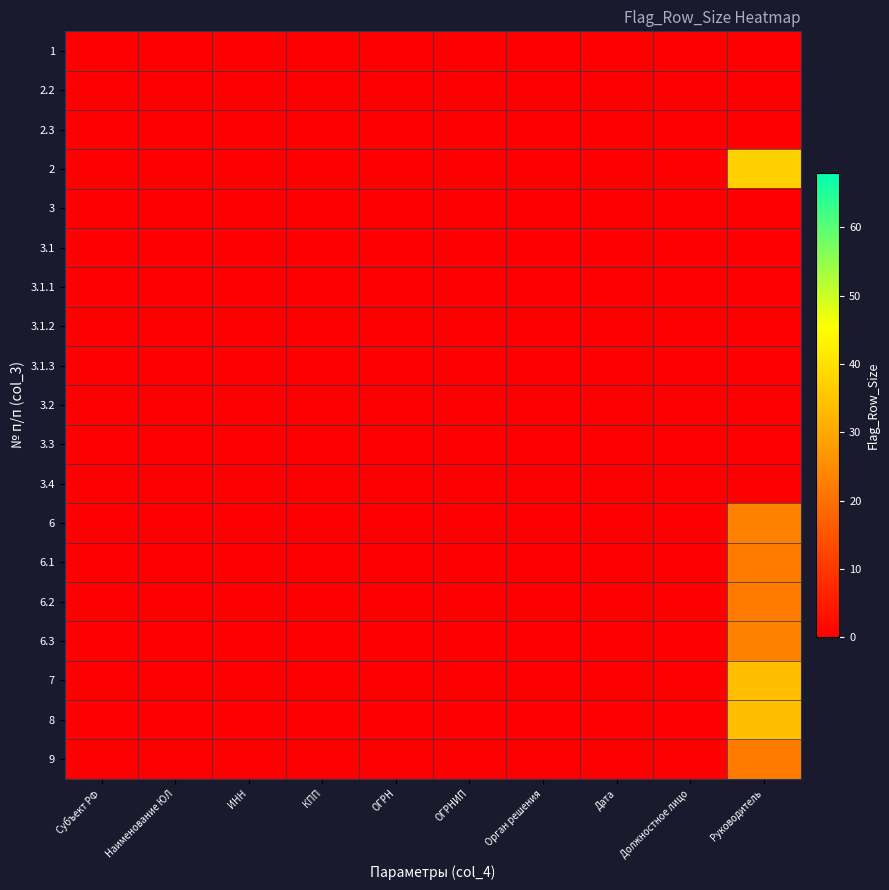

At Дата, list the series in order from largest to smallest.

1, 2.2, 2.3, 2, 3, 3.1, 3.1.1, 3.1.2, 3.1.3, 3.2, 3.3, 3.4, 6, 6.1, 6.2, 6.3, 7, 8, 9